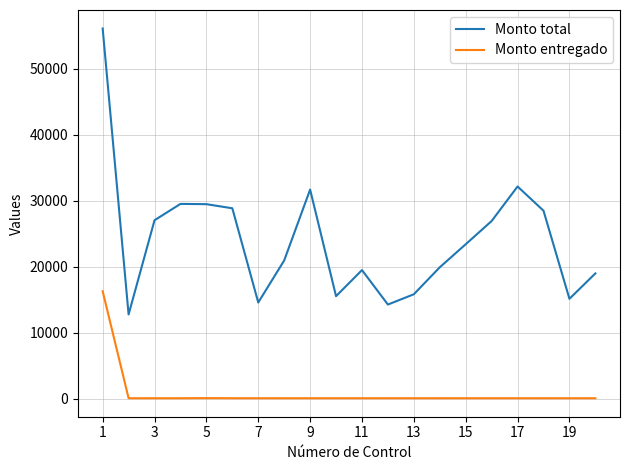

Which series has the largest range (max minus min)?

Monto total